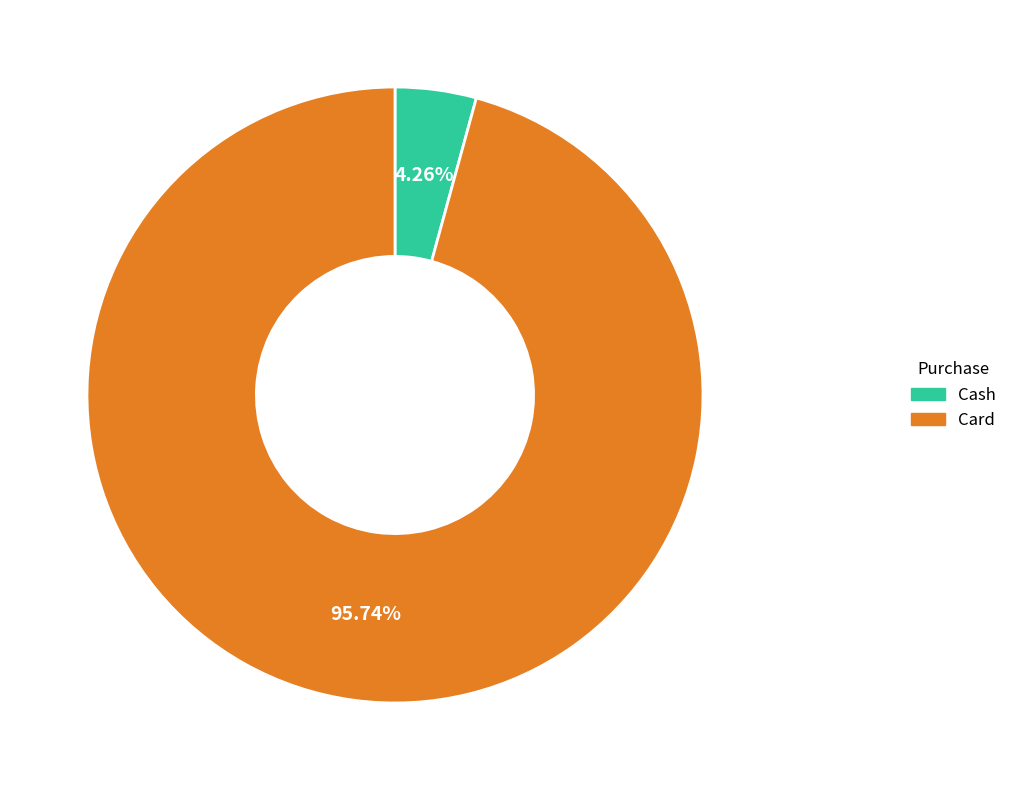

Which slice is the largest?

Card